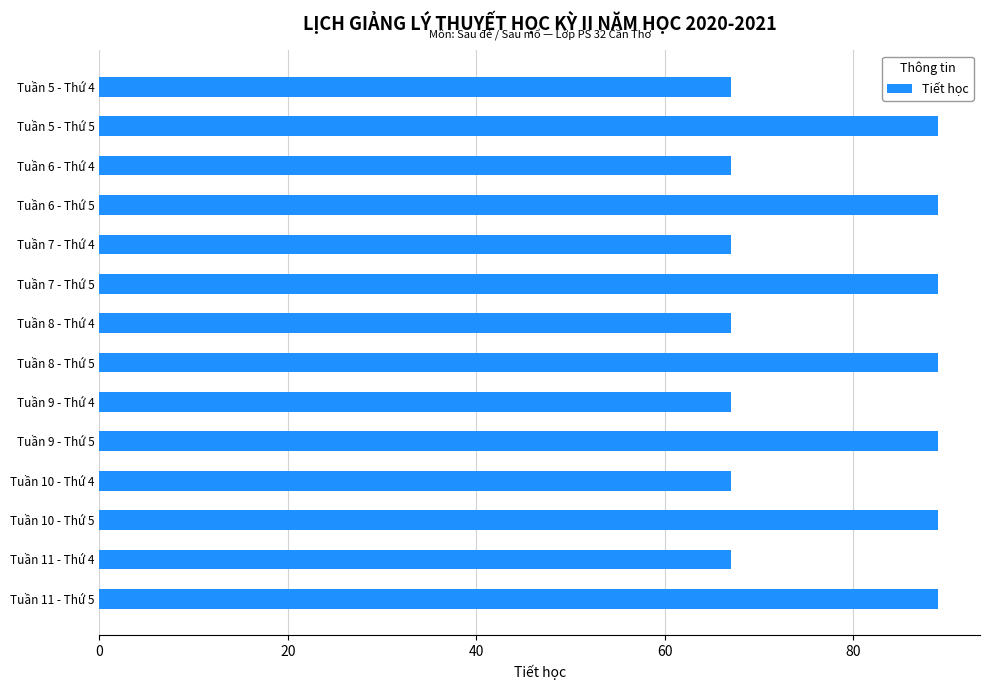

Reading top to bottom, transcribe all the data shown in this chart.

67	89	67	89	67	89	67	89	67	89	67	89	67	89